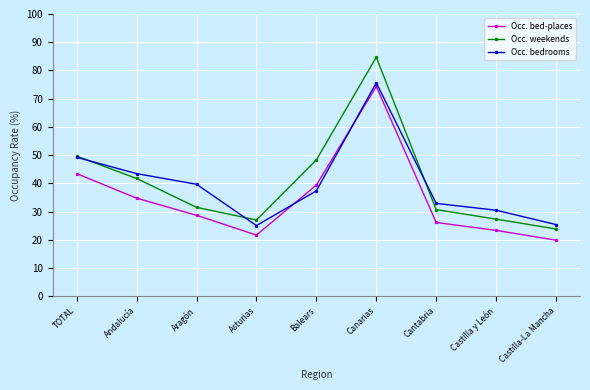

Count the number of data series in this chart.

3